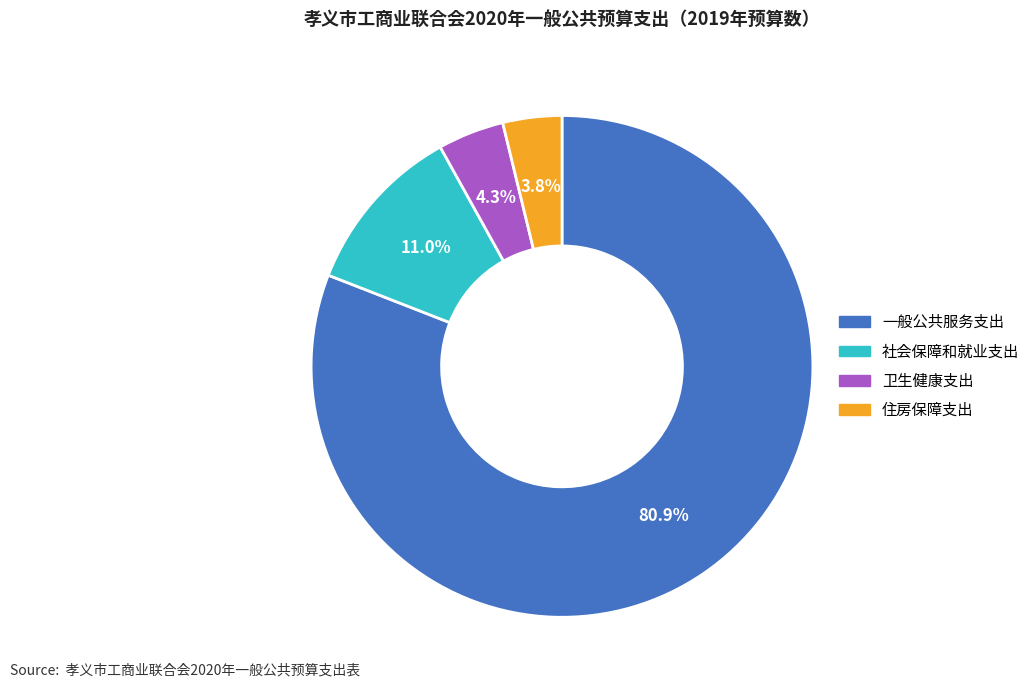

Combined, what portion of the pie is 卫生健康支出 and 一般公共服务支出?

85.2%